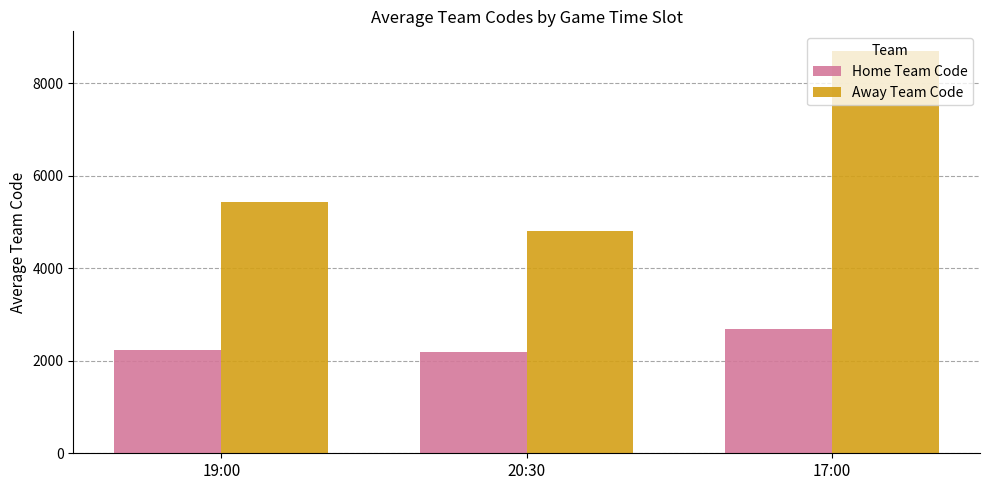

What is the difference between the maximum and second lowest values in the Away Team Code series?

3262